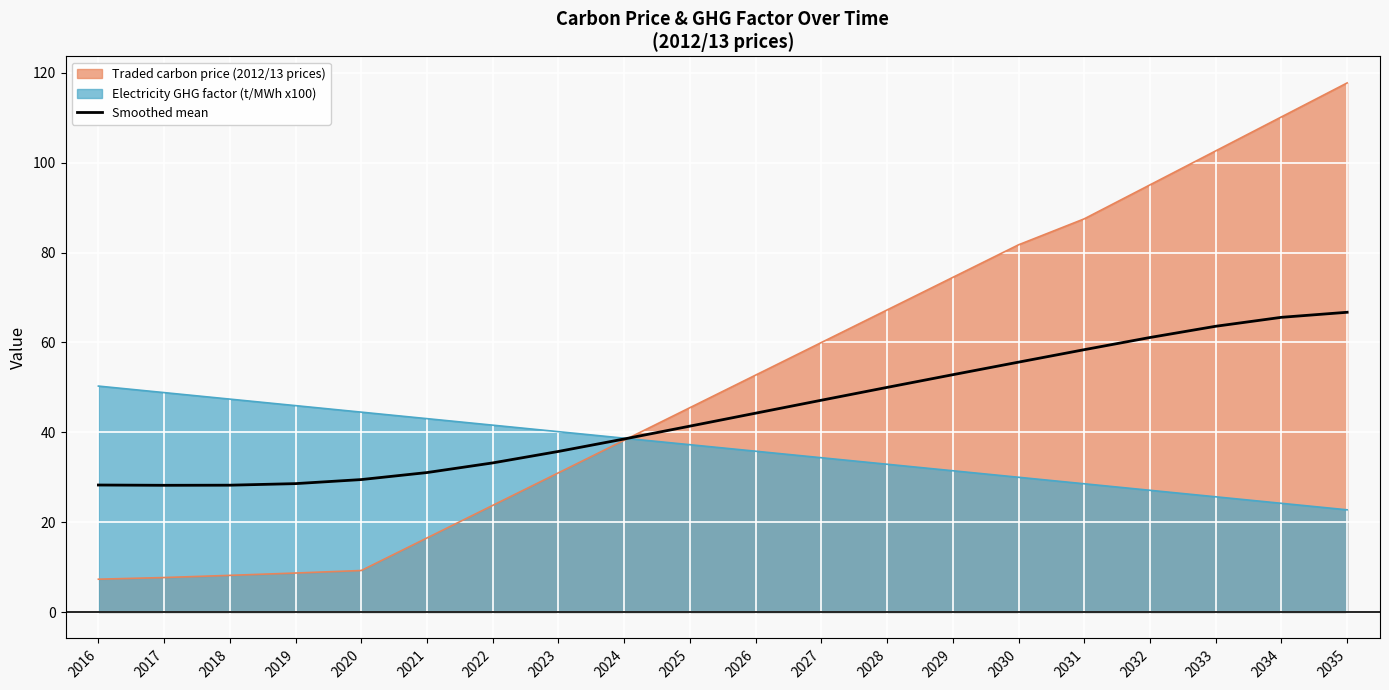

What is the maximum value shown in the chart?

117.8